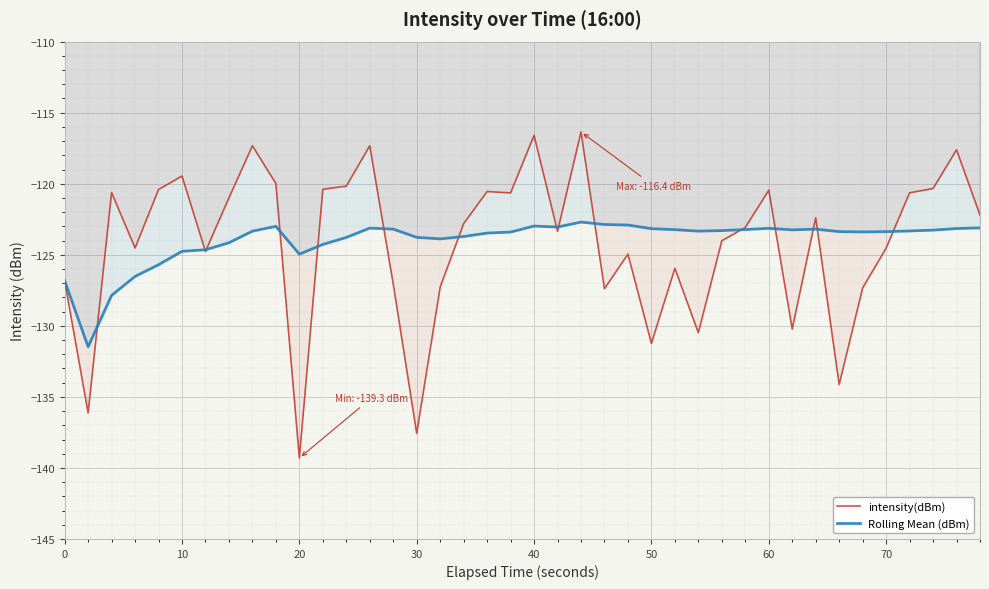

Rank the series by their maximum value, from lowest to highest.

Rolling Mean (dBm), intensity(dBm)